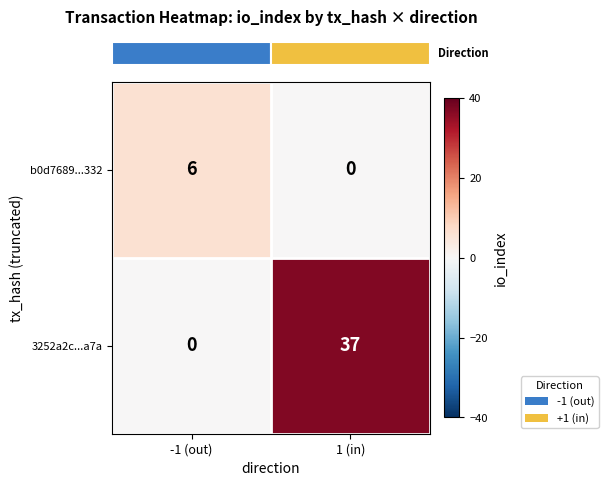

How many series are shown in this chart?

2